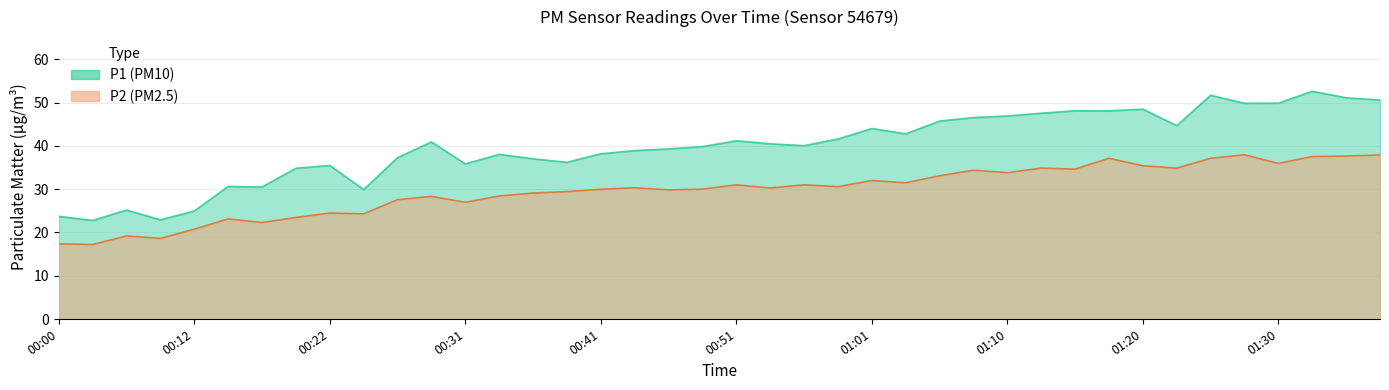

Which label corresponds to the smallest value in the chart?

00:02